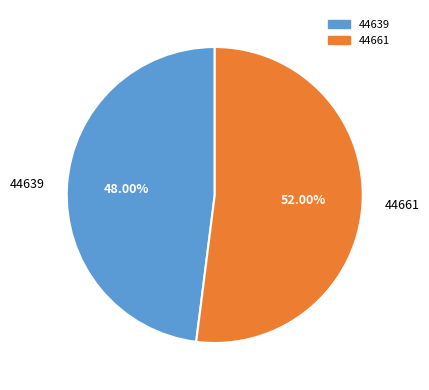

Which category has the biggest portion of the pie?

44661